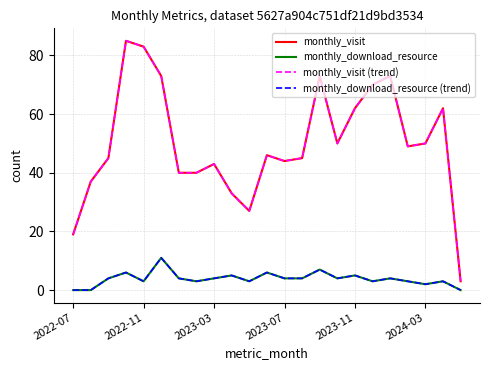

Does the chart display data point markers on the line(s)?

No